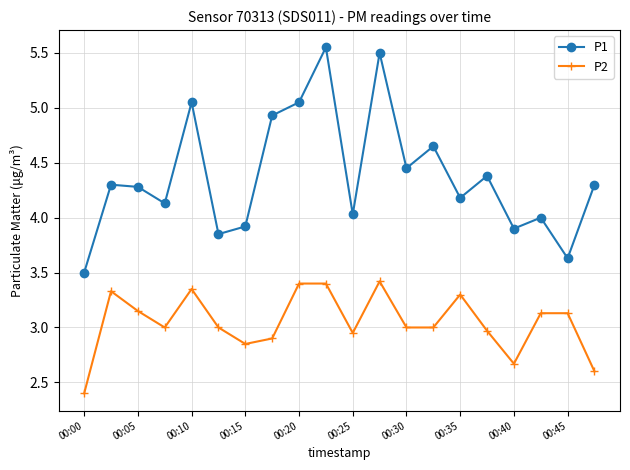

How many interior local valleys does the P1 series have?

7